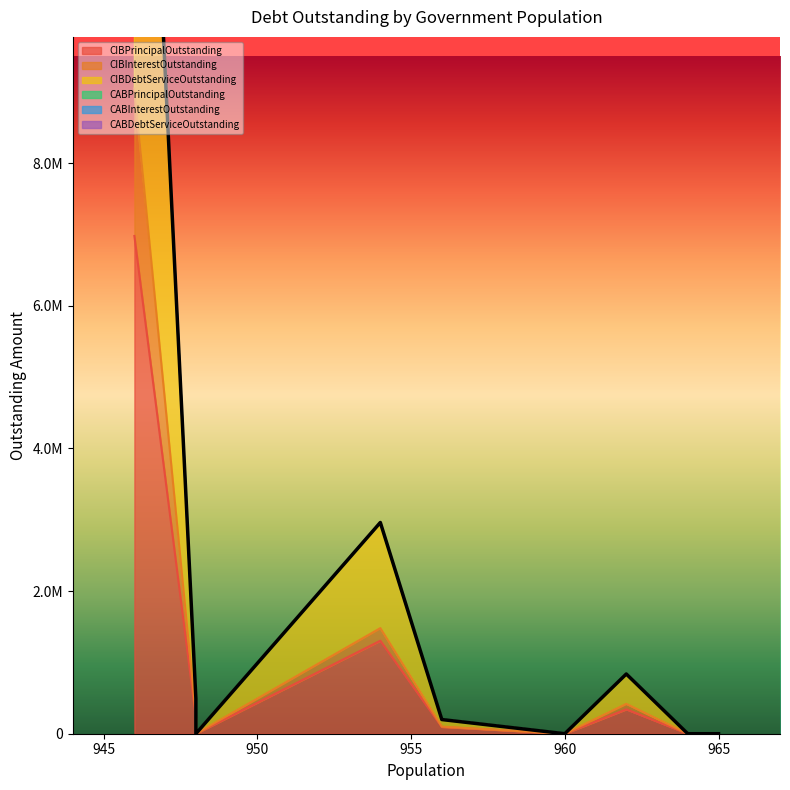

Rank the series by their maximum value, from lowest to highest.

CABPrincipalOutstanding, CABInterestOutstanding, CABDebtServiceOutstanding, CIBInterestOutstanding, CIBPrincipalOutstanding, CIBDebtServiceOutstanding